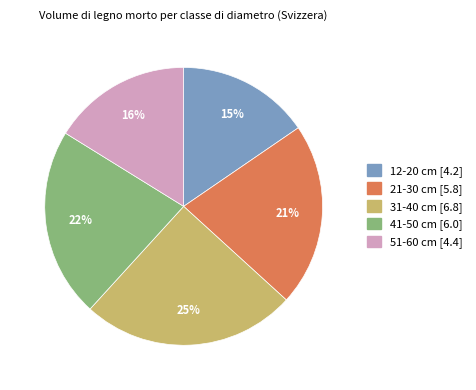

Count the number of slices in the pie.

5